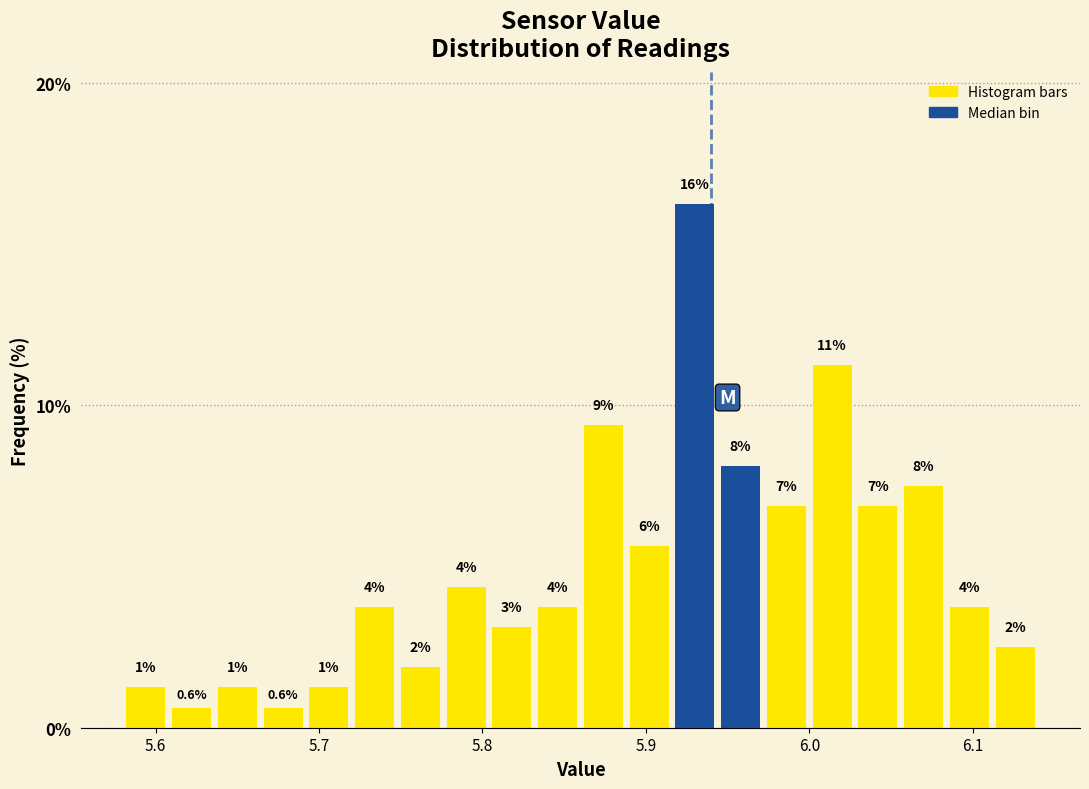

Around what value on the x-axis is the tallest bar? Give the approximate position of its centre, as read against the axis.

5.93